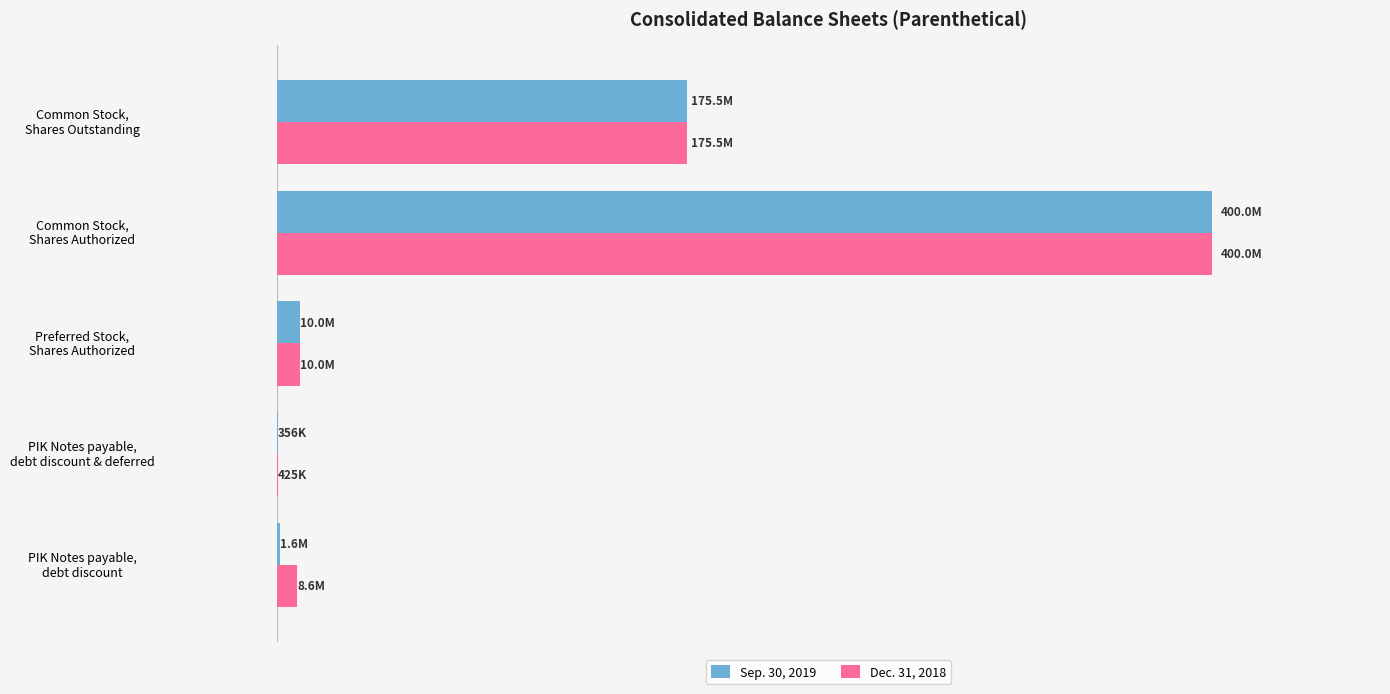

What is the average value of the Sep. 30, 2019 series?

117485307